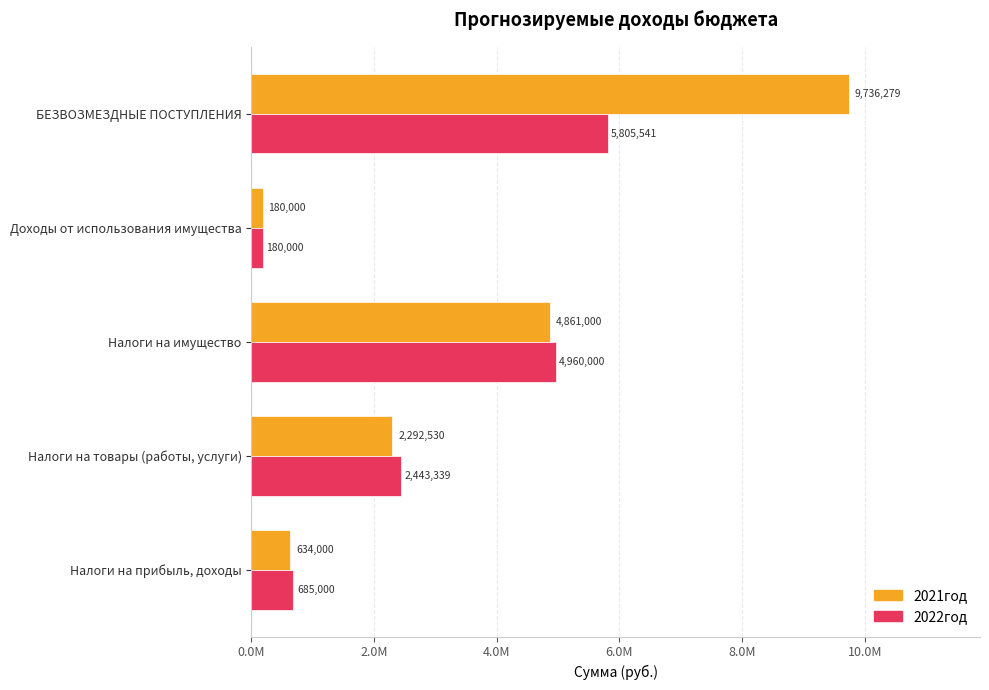

What are all the series names shown in the legend?

2021год, 2022год